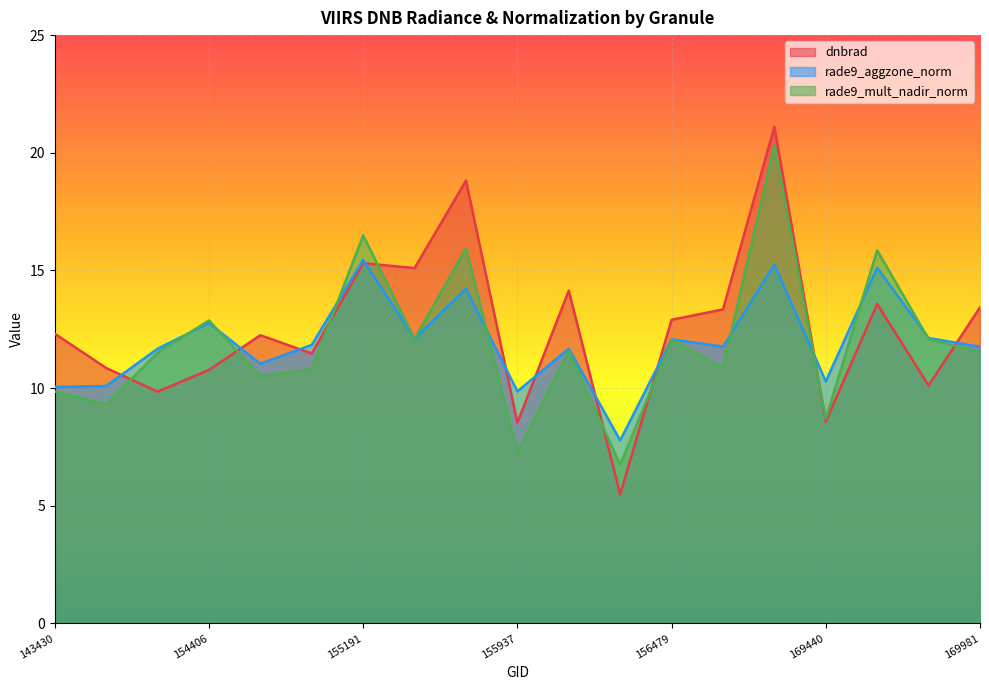

Where is the first local maximum for rade9_aggzone_norm?

154406